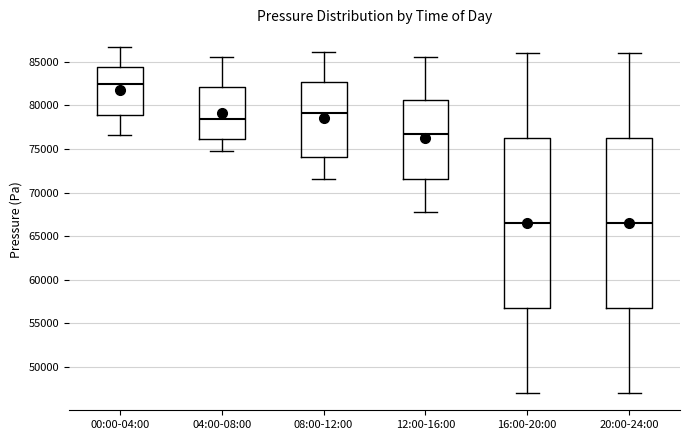

Reading left to right, read every box against the y-axis: the position of its median line, the range the box covers, and the ends of its whiskers. The values are not printed on the chart, so give them approximately, as read against the axis.

00:00-04:00: median 82500, box 79000 to 84500, whiskers 76500 to 86500
04:00-08:00: median 78500, box 76000 to 82000, whiskers 75000 to 85500
08:00-12:00: median 79000, box 74000 to 82500, whiskers 71500 to 86000
12:00-16:00: median 77000, box 71500 to 80500, whiskers 68000 to 85500
16:00-20:00: median 66500, box 57000 to 76500, whiskers 47000 to 86000
20:00-24:00: median 66500, box 57000 to 76500, whiskers 47000 to 86000